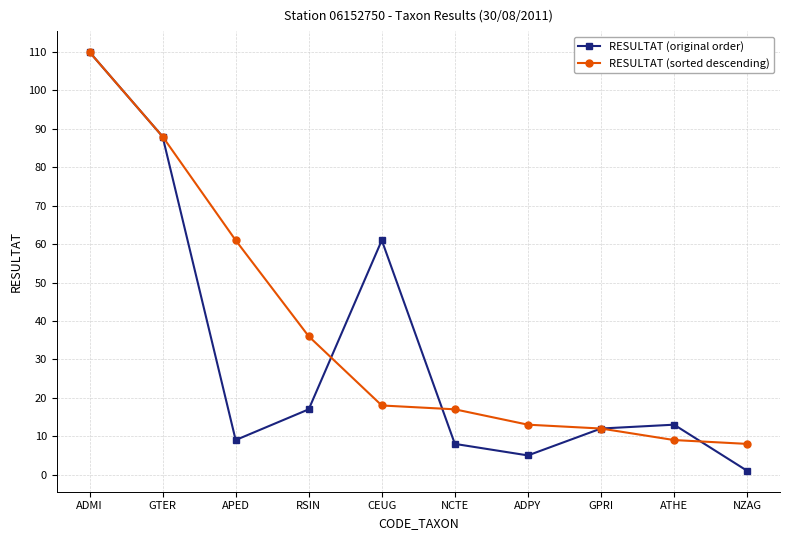

The RESULTAT (sorted descending) series shows 18 at RSIN. True or false?

False